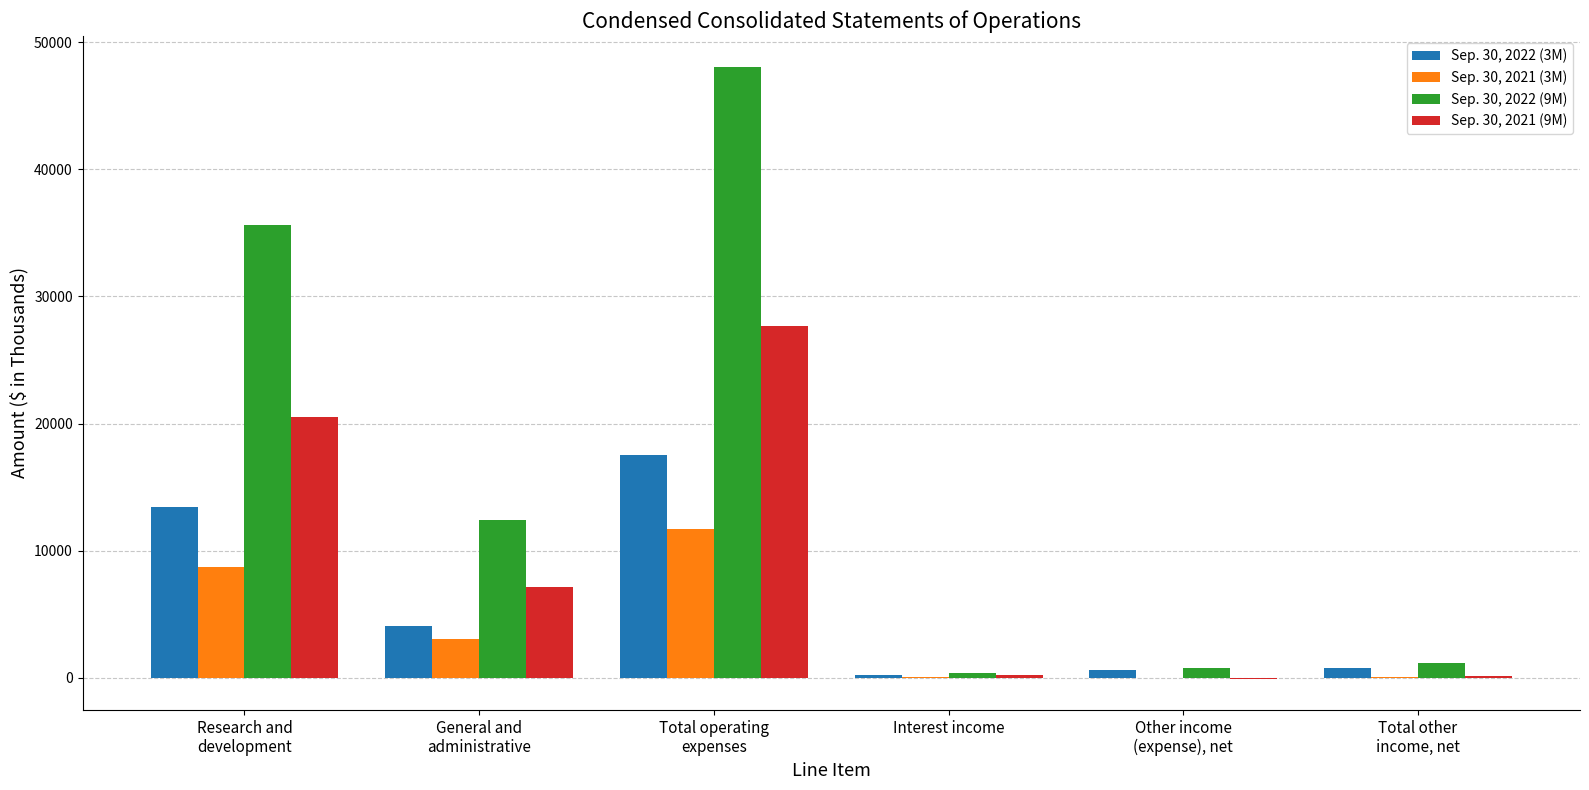

What are all the series names shown in the legend?

Sep. 30, 2022 (3M), Sep. 30, 2021 (3M), Sep. 30, 2022 (9M), Sep. 30, 2021 (9M)